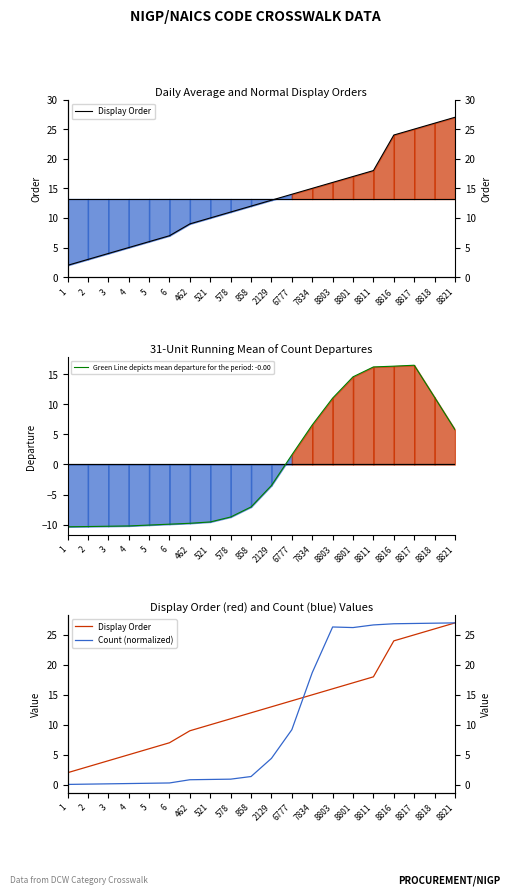

What is the value of the Count (normalized) point at the 9th from the left?

0.9